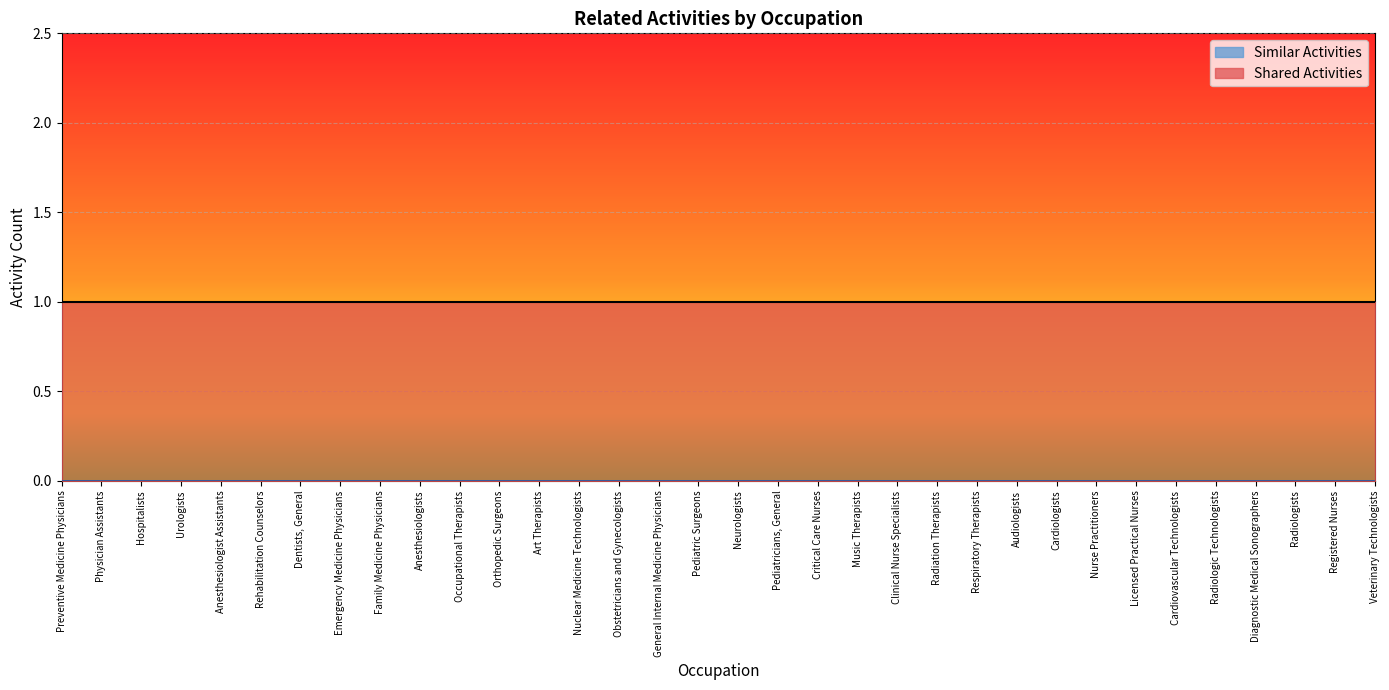

List the series in order of their overall mean, lowest first.

Similar Activities, Shared Activities